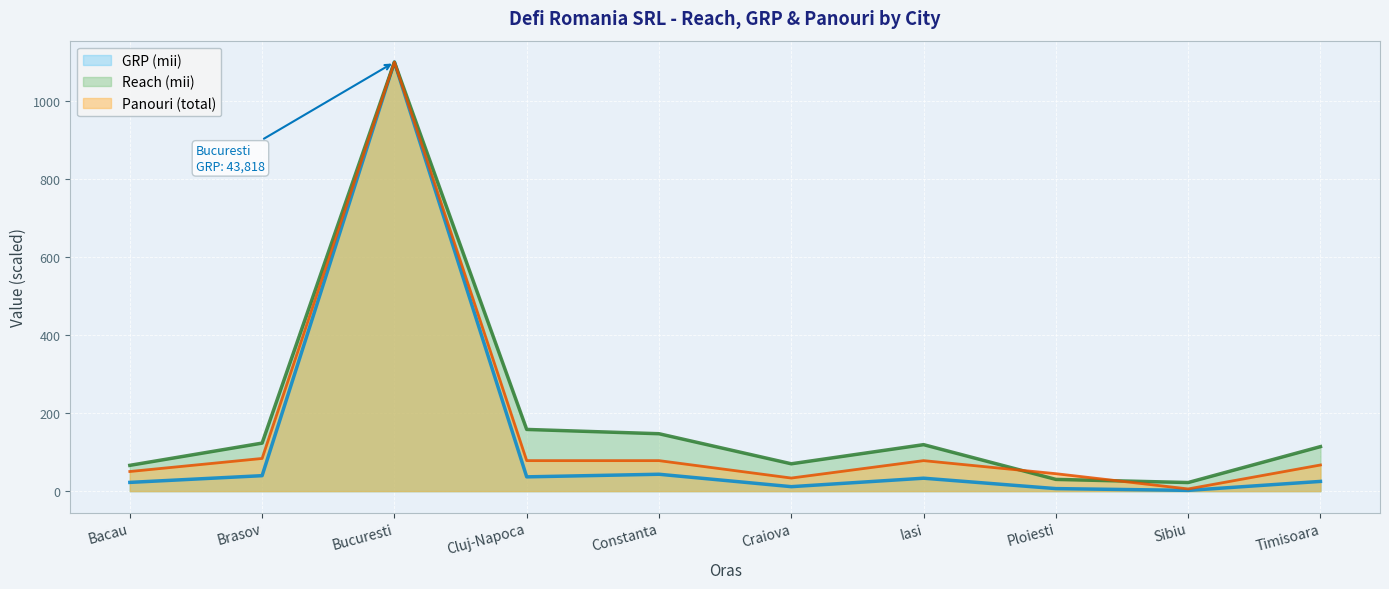

At which category does the chart reach its peak across all series?

Bucuresti